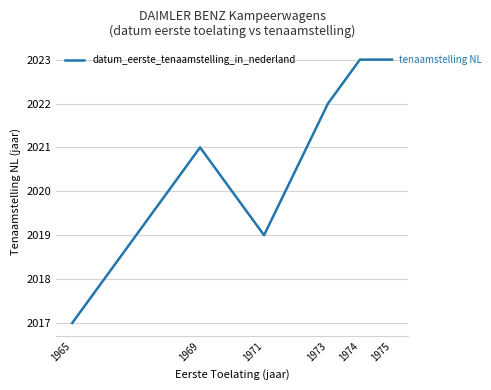

How many values are between 2019 and 2023?

5